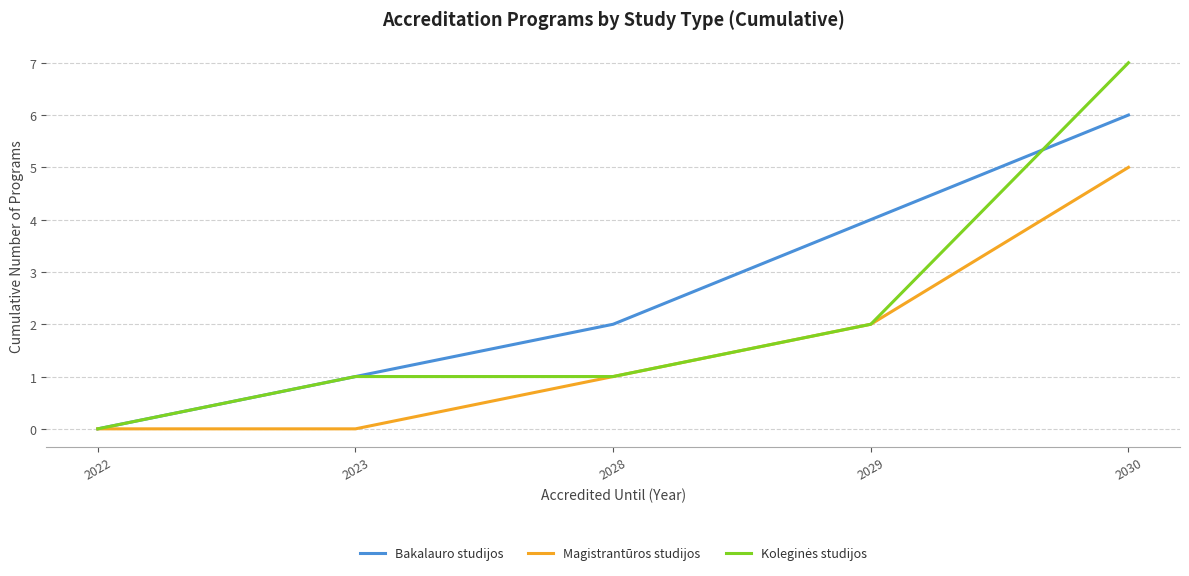

Which series has the largest total across all categories?

Bakalauro studijos